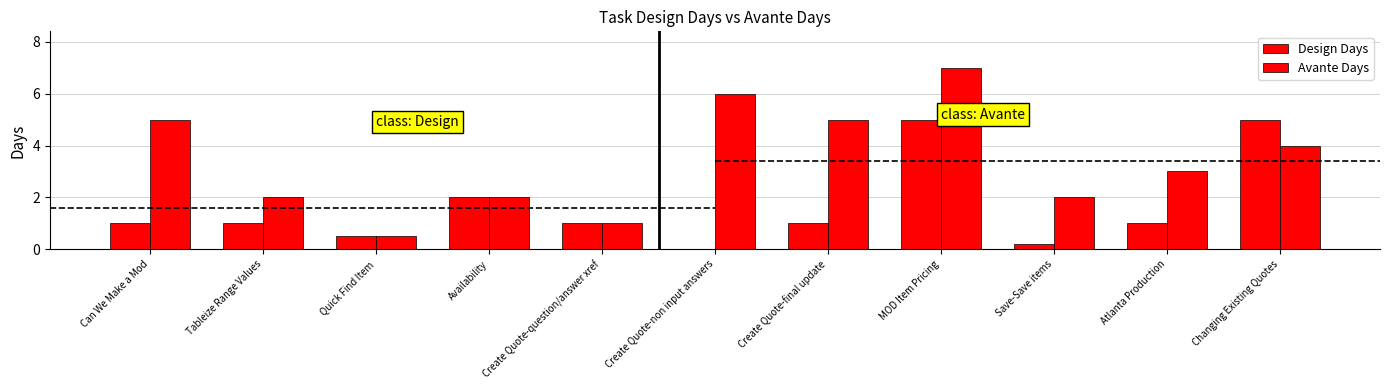

Count the number of data series in this chart.

2